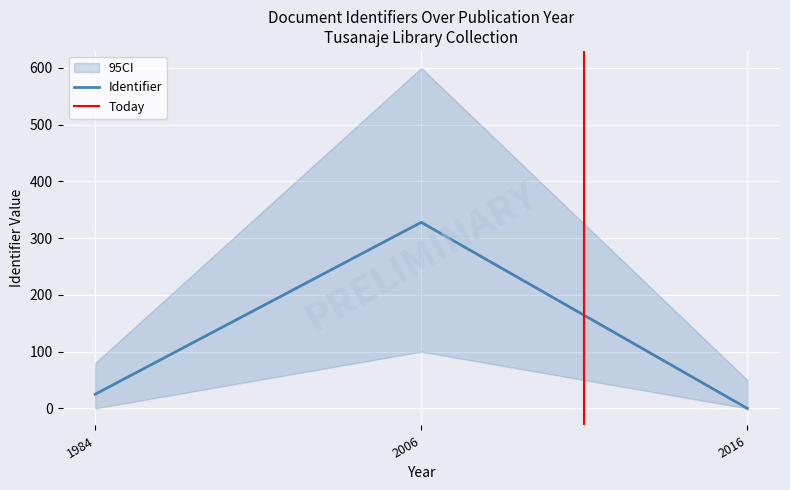

Does the chart display data point markers on the line(s)?

No